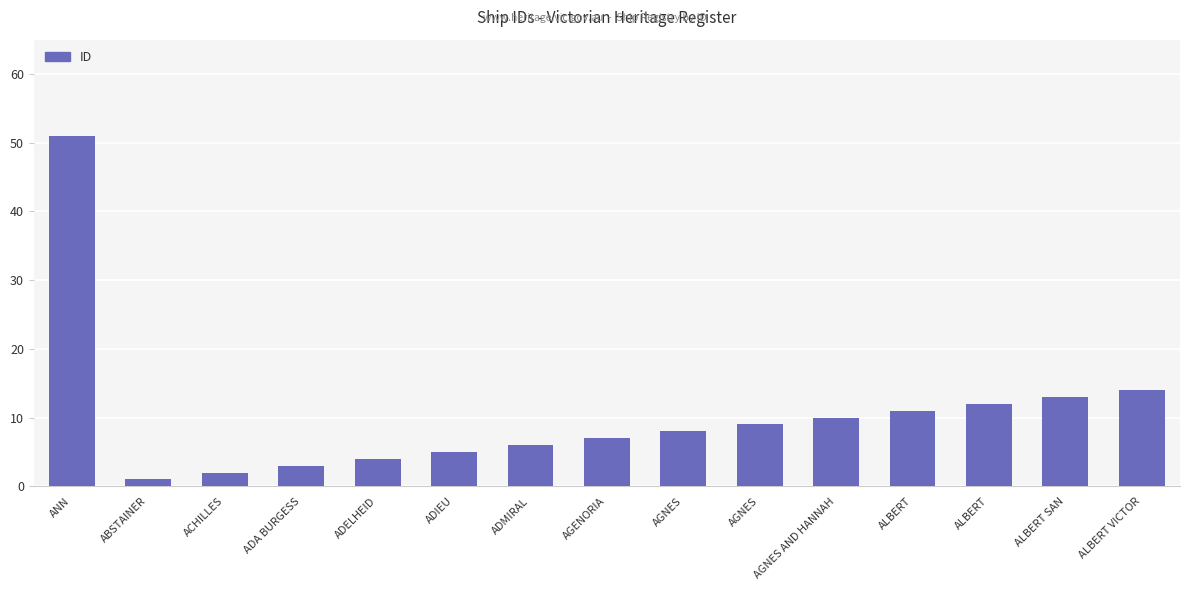

The chart shows a value of 14 at ALBERT VICTOR. True or false?

True